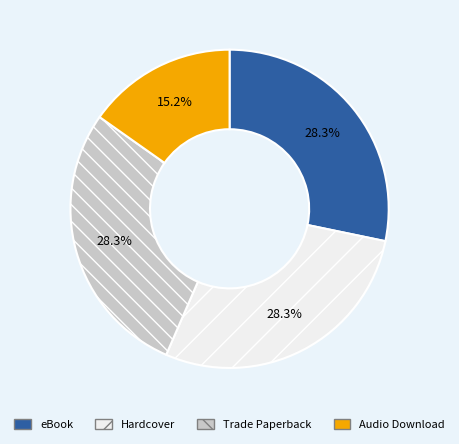

To the nearest percent, what portion does eBook represent?

28%